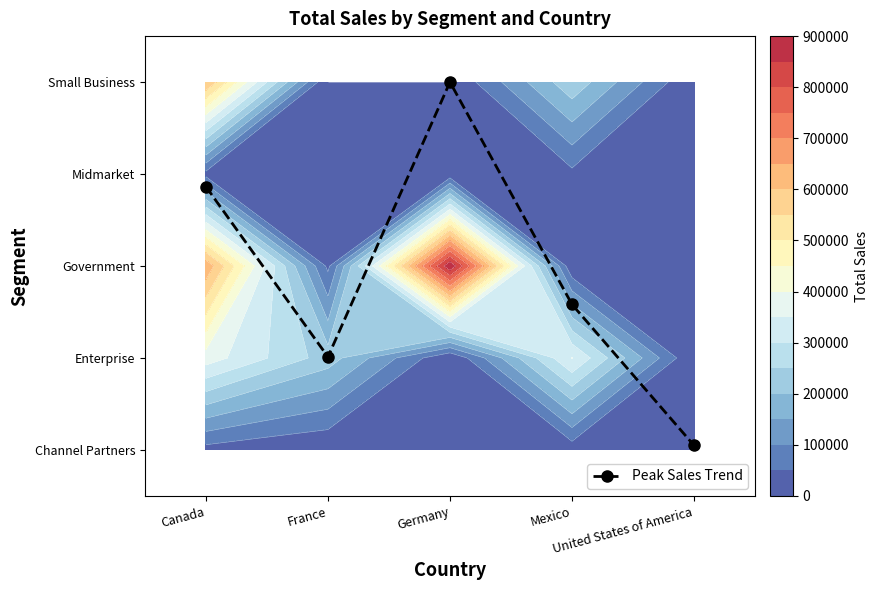

What is the average value?

1.9